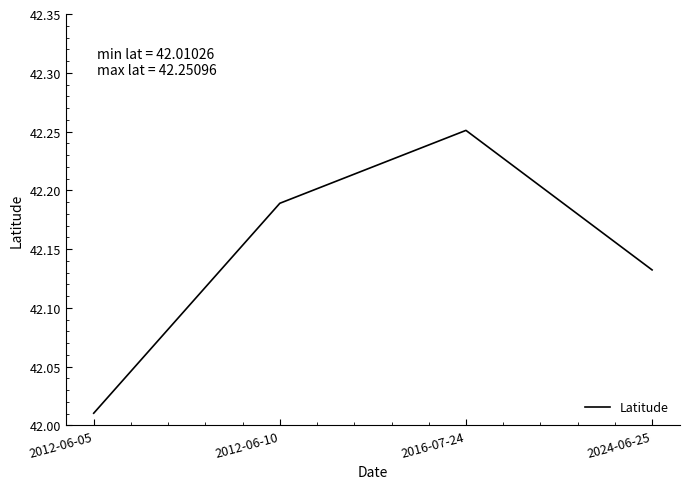

What position from the left is 2012-06-10?

2